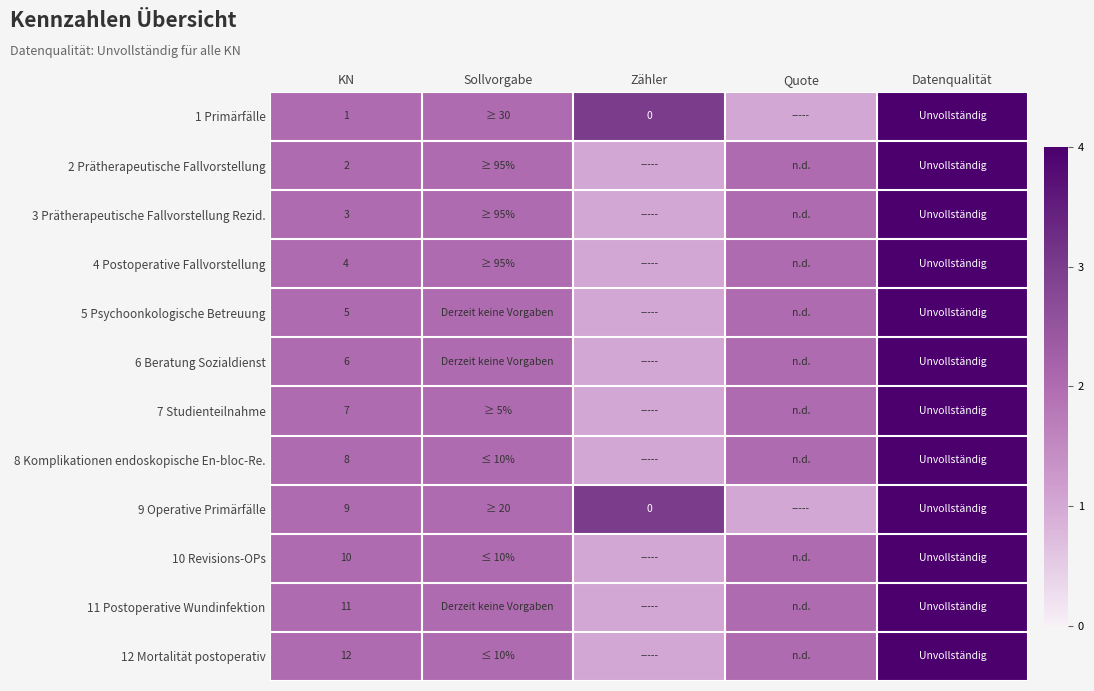

The 11 Postoperative Wundinfektion series shows 8 at KN. True or false?

False